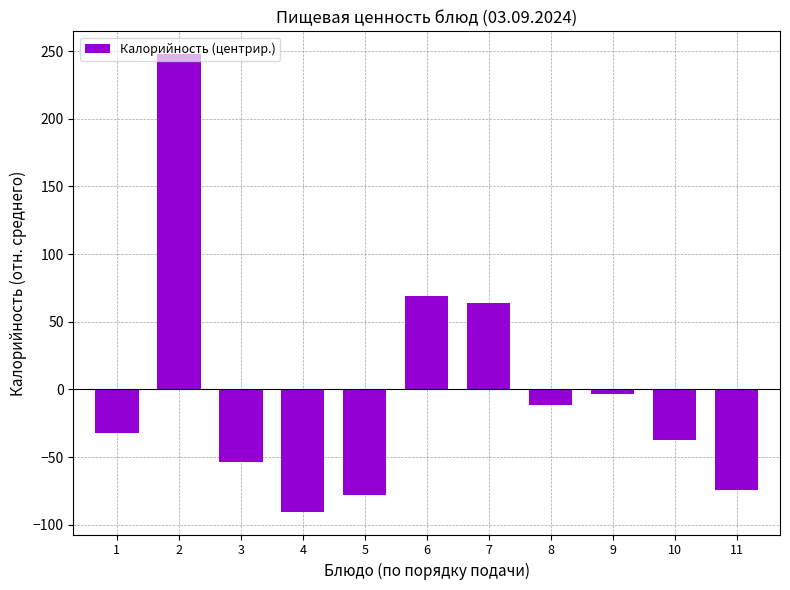

How many series are shown in this chart?

1